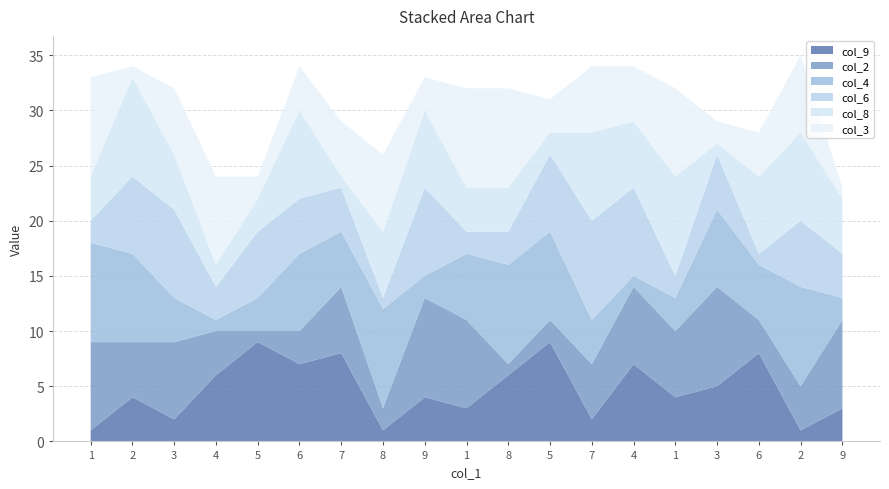

Reading right to left, extract all data points from this chart.

col_9: 3	1	8	5	4	7	2	9	6	3	4	1	8	7	9	6	2	4	1
col_2: 8	4	3	9	6	7	5	2	1	8	9	2	6	3	1	4	7	5	8
col_4: 2	9	5	7	3	1	4	8	9	6	2	9	5	7	3	1	4	8	9
col_6: 4	6	1	5	2	8	9	7	3	2	8	1	4	5	6	3	8	7	2
col_8: 5	8	7	1	9	6	8	2	4	4	7	6	1	8	3	2	5	9	4
col_3: 1	7	4	2	8	5	6	3	9	9	3	7	5	4	2	8	6	1	9